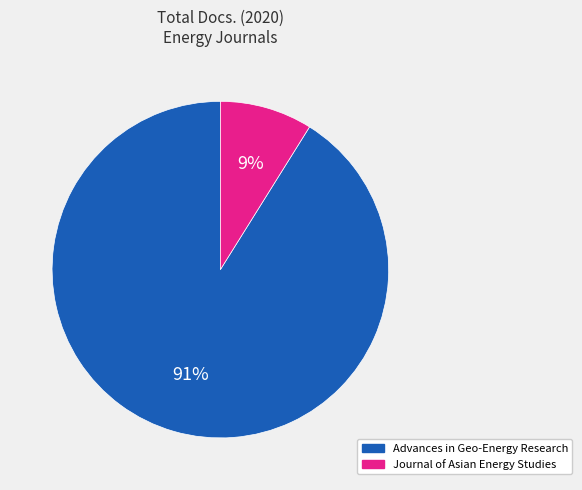

Which has a higher value, Advances in Geo-Energy Research or Journal of Asian Energy Studies?

Advances in Geo-Energy Research